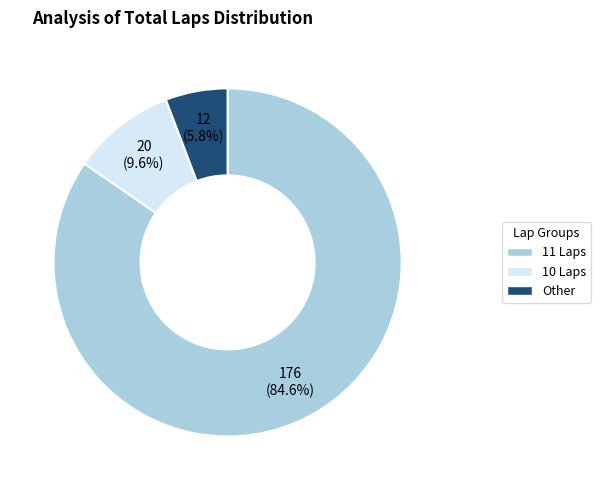

Is there a majority slice in this chart?

Yes